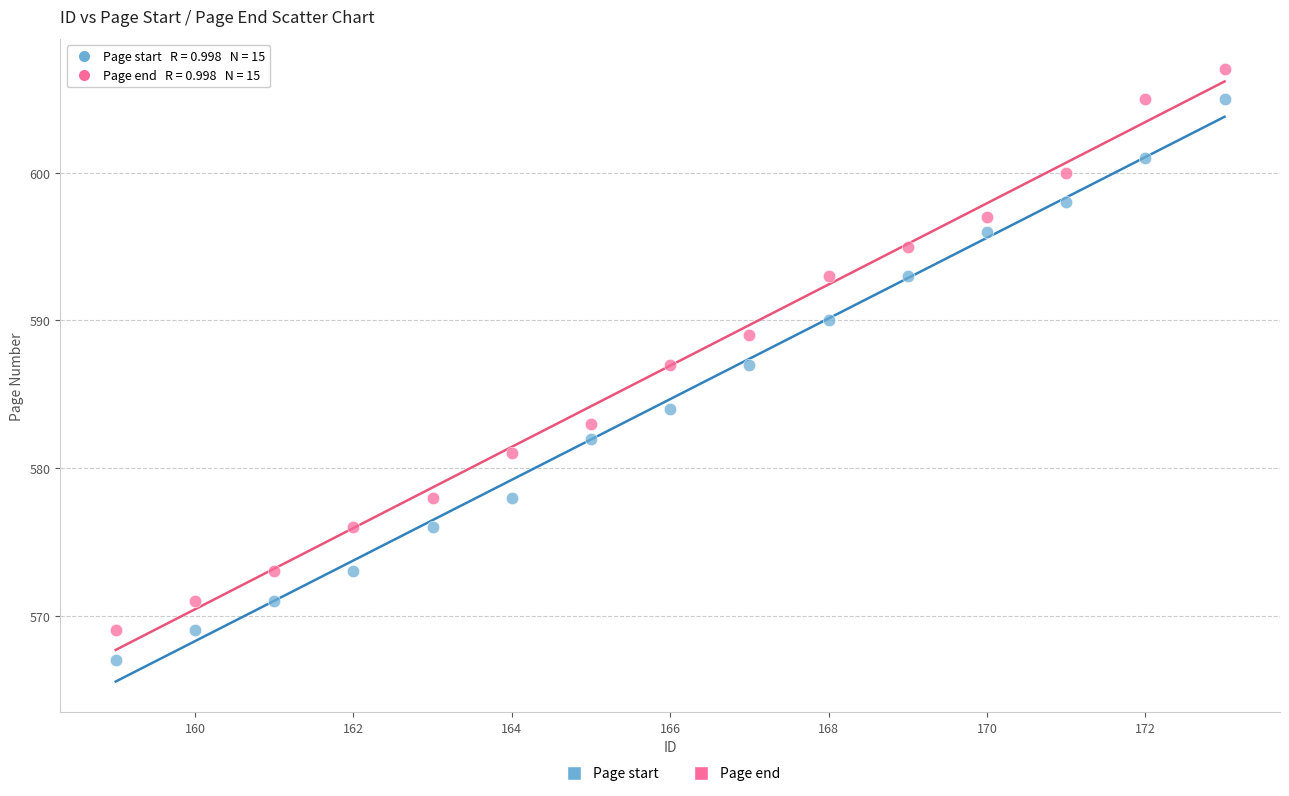

Across all data points, what is the range of Y values (max minus min)?

40